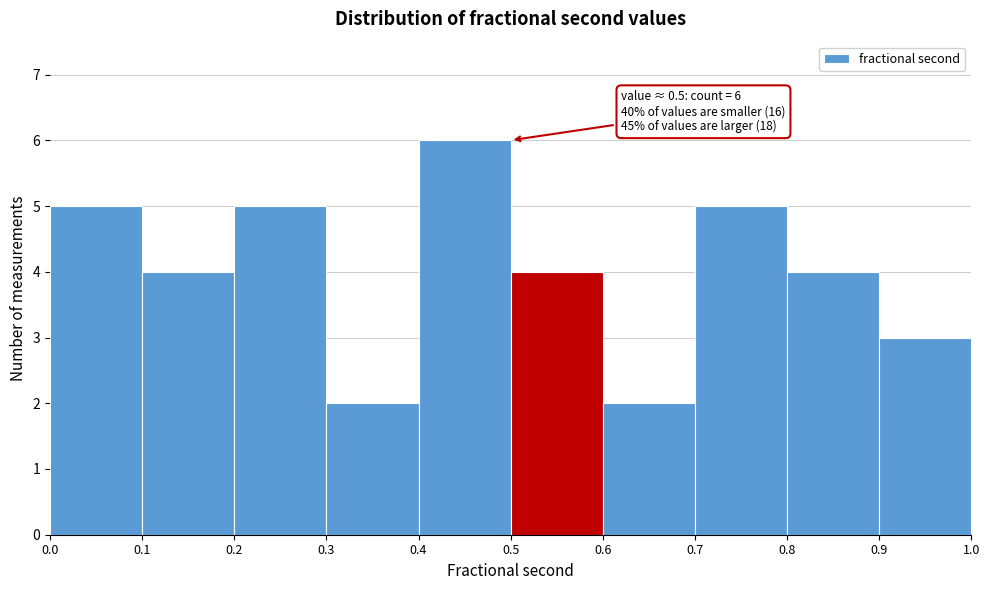

Which range on the x-axis has the tallest bar?

0.4 to 0.5